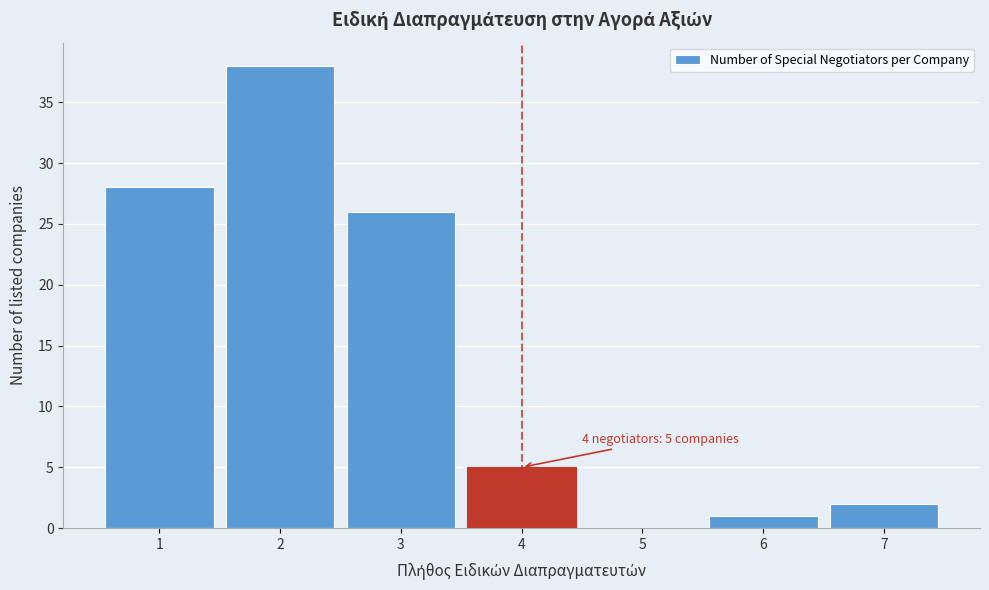

Which range on the x-axis has the tallest bar?

1.5 to 2.5